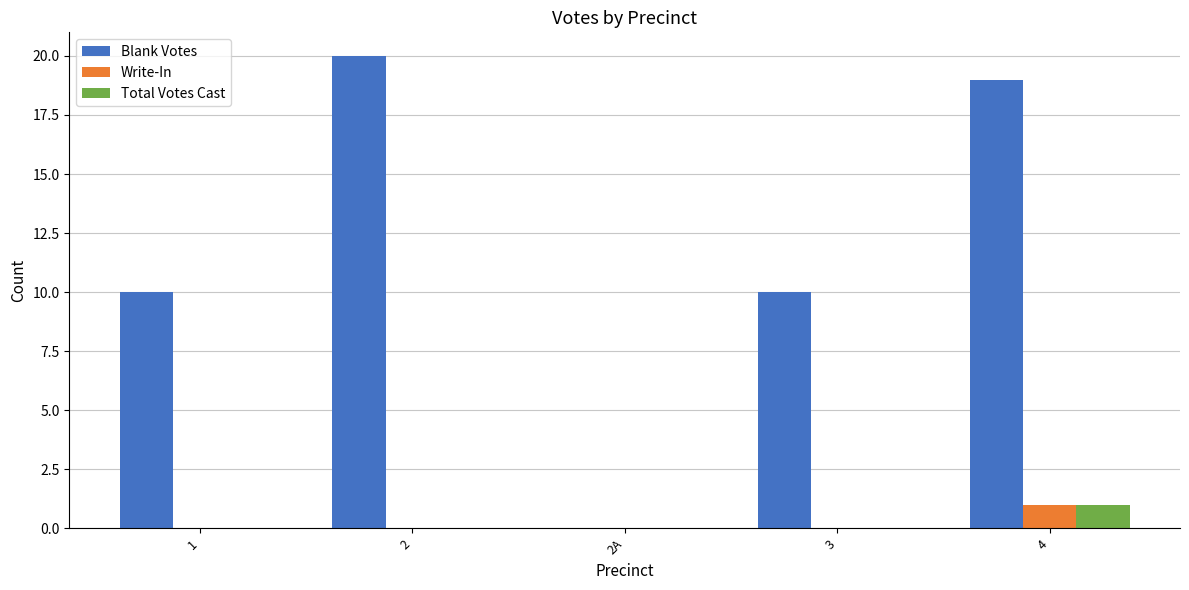

Which series has the widest spread of values?

Blank Votes